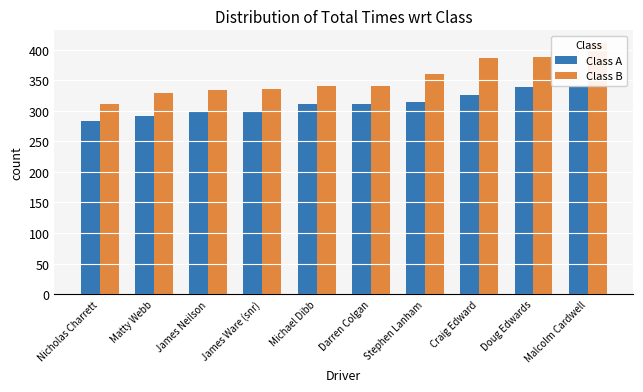

What are all the series names shown in the legend?

Class A, Class B